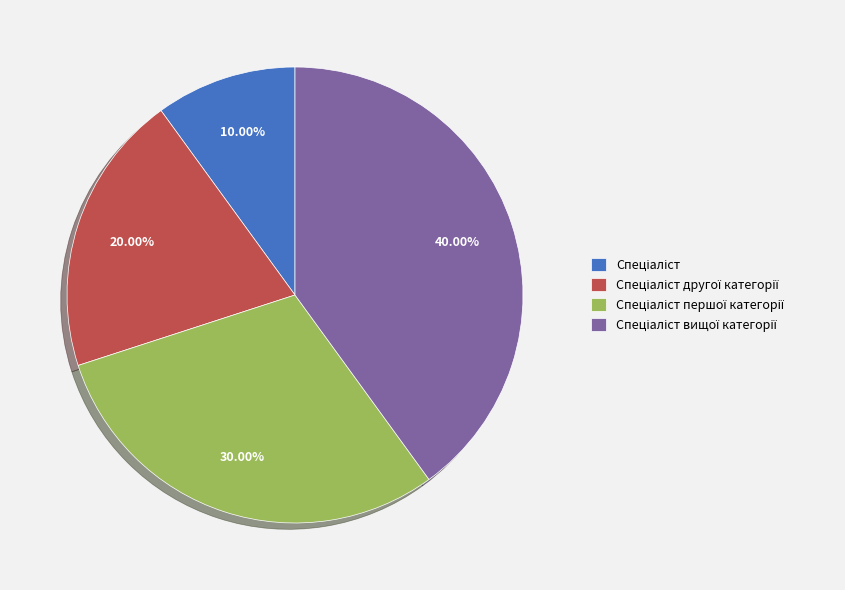

Does any single category account for the majority?

No